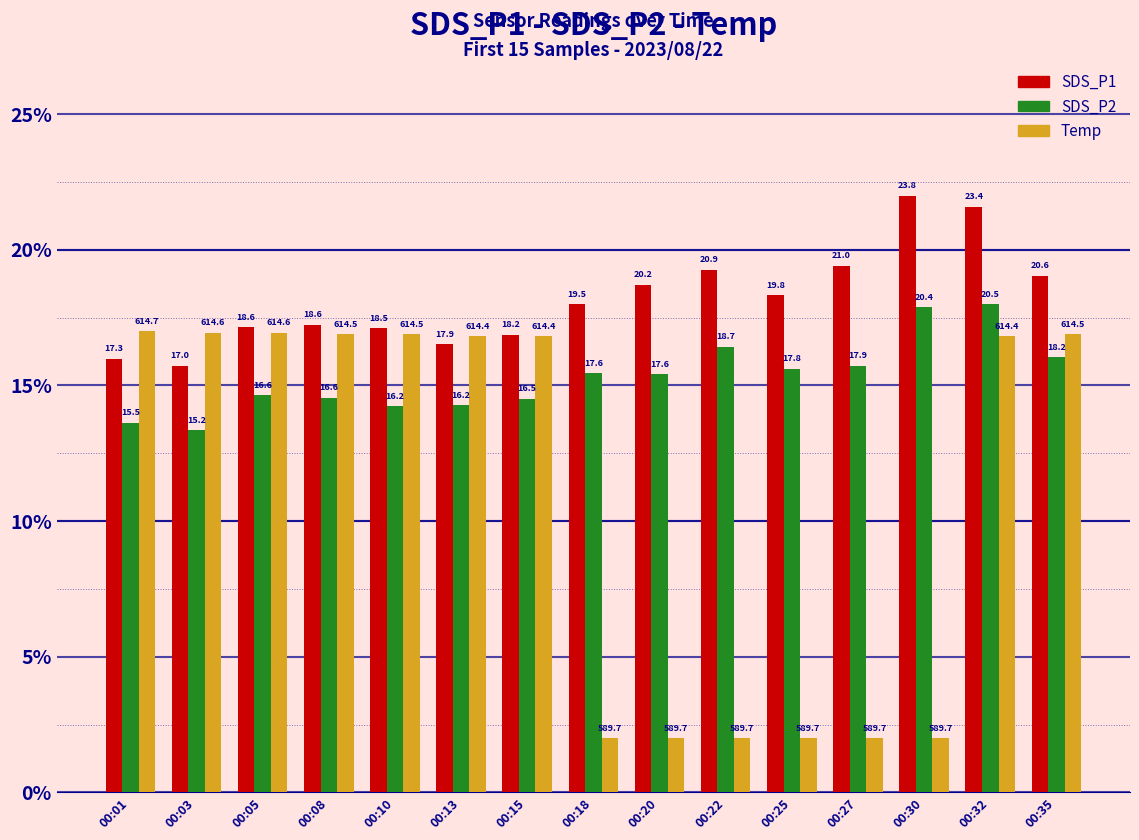

The value of Temp at 00:22 is 2.0. True or false?

True